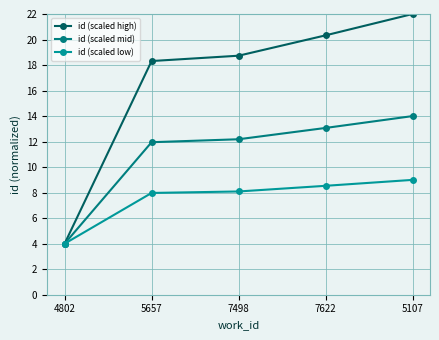

True or false: id (scaled high) and id (scaled low) intersect in this chart.

False